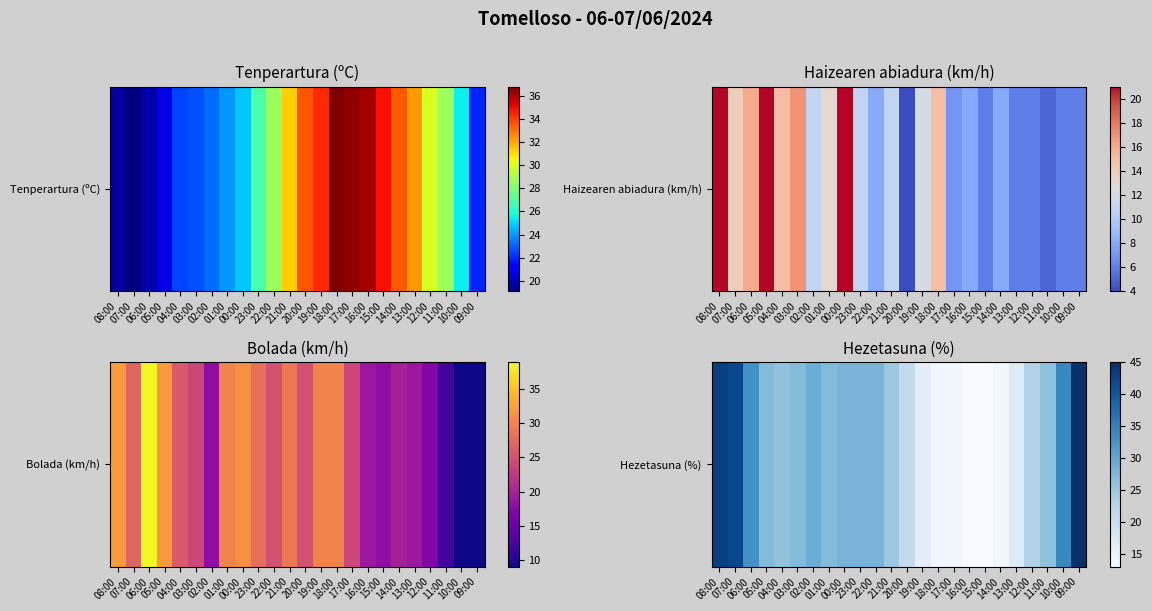

What is the difference between the values at 22:00 and 06:00?

5